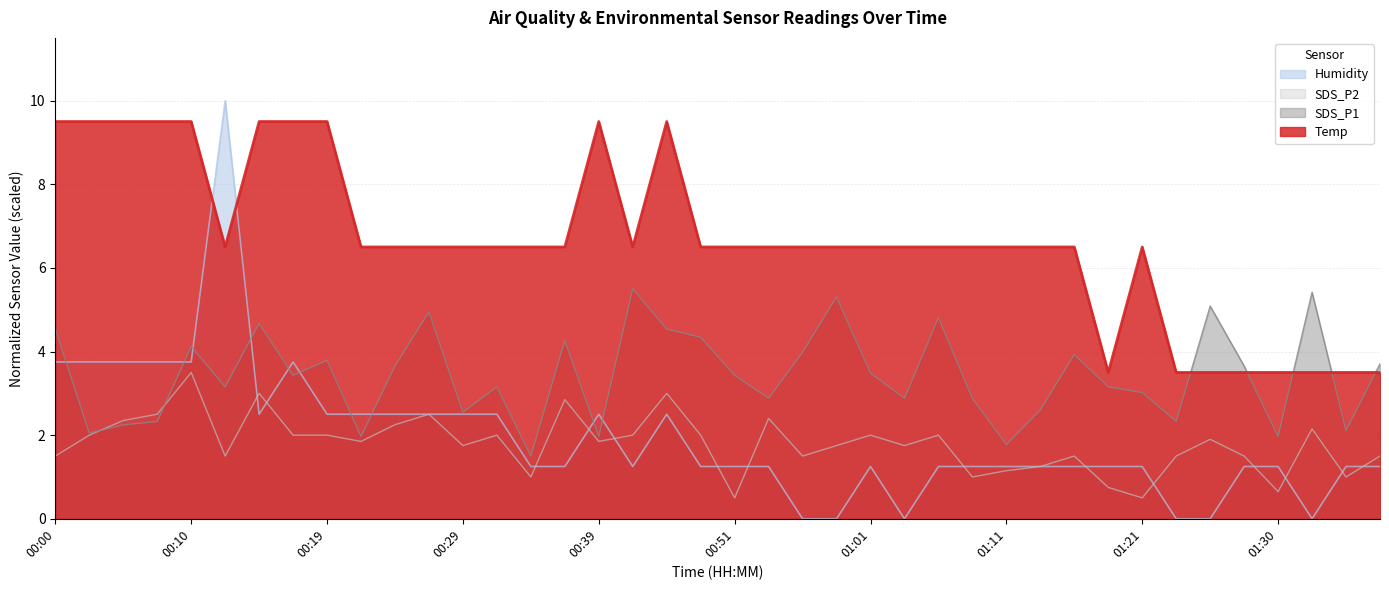

Reading left to right, extract all data points from this chart.

Temp: 00:00=9.5	00:02=9.5	00:05=9.5	00:07=9.5	00:10=9.5	00:12=6.5	00:14=9.5	00:17=9.5	00:19=9.5	00:22=6.5	00:24=6.5	00:27=6.5	00:29=6.5	00:31=6.5	00:34=6.5	00:36=6.5	00:39=9.5	00:41=6.5	00:44=9.5	00:46=6.5	00:51=6.5	00:54=6.5	00:56=6.5	00:59=6.5	01:01=6.5	01:03=6.5	01:06=6.5	01:08=6.5	01:11=6.5	01:13=6.5	01:16=6.5	01:18=3.5	01:21=6.5	01:23=3.5	01:25=3.5	01:28=3.5	01:30=3.5	01:33=3.5	01:35=3.5	01:38=3.5
Humidity: 00:00=3.7	00:02=3.7	00:05=3.7	00:07=3.7	00:10=3.7	00:12=10.0	00:14=2.5	00:17=3.7	00:19=2.5	00:22=2.5	00:24=2.5	00:27=2.5	00:29=2.5	00:31=2.5	00:34=1.2	00:36=1.2	00:39=2.5	00:41=1.2	00:44=2.5	00:46=1.2	00:51=1.2	00:54=1.2	00:56=0.0	00:59=0.0	01:01=1.2	01:03=0.0	01:06=1.2	01:08=1.2	01:11=1.2	01:13=1.2	01:16=1.2	01:18=1.2	01:21=1.2	01:23=0.0	01:25=0.0	01:28=1.2	01:30=1.2	01:33=0.0	01:35=1.2	01:38=1.2
SDS_P1: 00:00=4.5	00:02=2.1	00:05=2.2	00:07=2.3	00:10=4.1	00:12=3.2	00:14=4.7	00:17=3.4	00:19=3.8	00:22=2.0	00:24=3.7	00:27=4.9	00:29=2.5	00:31=3.2	00:34=1.5	00:36=4.3	00:39=2.0	00:41=5.5	00:44=4.5	00:46=4.3	00:51=3.4	00:54=2.9	00:56=4.0	00:59=5.3	01:01=3.5	01:03=2.9	01:06=4.8	01:08=2.9	01:11=1.8	01:13=2.6	01:16=3.9	01:18=3.2	01:21=3.0	01:23=2.3	01:25=5.1	01:28=3.7	01:30=2.0	01:33=5.4	01:35=2.1	01:38=3.7
SDS_P2: 00:00=1.5	00:02=2.0	00:05=2.3	00:07=2.5	00:10=3.5	00:12=1.5	00:14=3.0	00:17=2.0	00:19=2.0	00:22=1.8	00:24=2.2	00:27=2.5	00:29=1.7	00:31=2.0	00:34=1.0	00:36=2.8	00:39=1.8	00:41=2.0	00:44=3.0	00:46=2.0	00:51=0.5	00:54=2.4	00:56=1.5	00:59=1.7	01:01=2.0	01:03=1.7	01:06=2.0	01:08=1.0	01:11=1.1	01:13=1.2	01:16=1.5	01:18=0.7	01:21=0.5	01:23=1.5	01:25=1.9	01:28=1.5	01:30=0.6	01:33=2.1	01:35=1.0	01:38=1.5